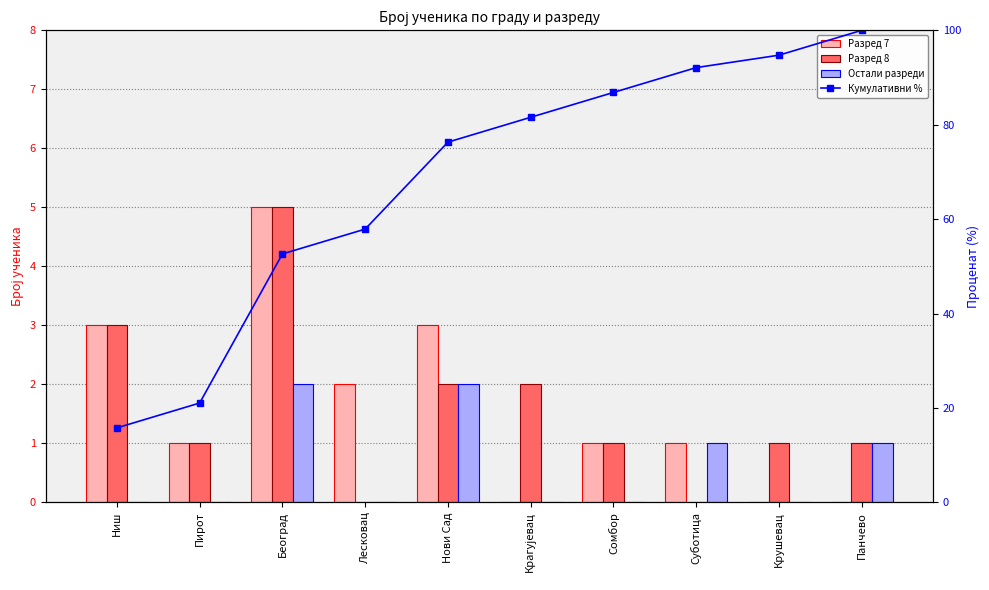

The value of Остали разреди at Пирот is 0.0. True or false?

True